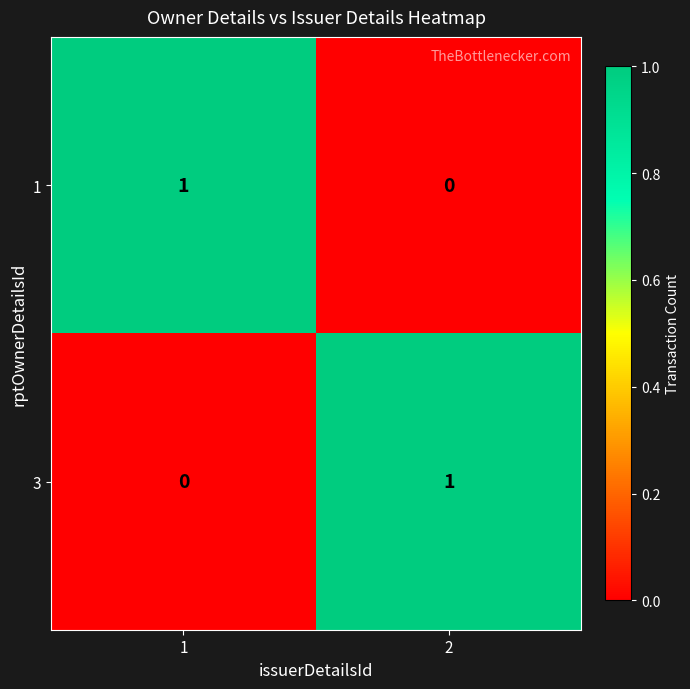

How many data points in 3 are less than 1?

1